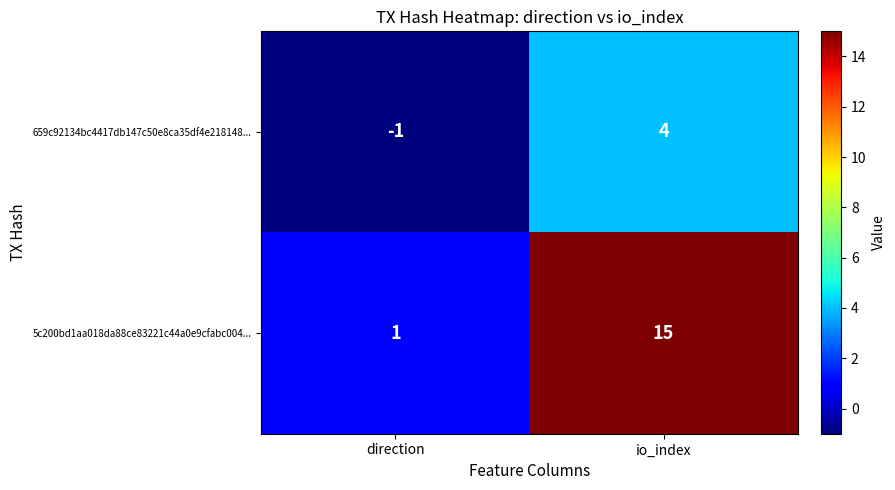

Reading left to right, extract all data points from this chart.

659c92134bc4417db147c50e8ca35df4e218148...: direction=-1	io_index=4
5c200bd1aa018da88ce83221c44a0e9cfabc004...: direction=1	io_index=15